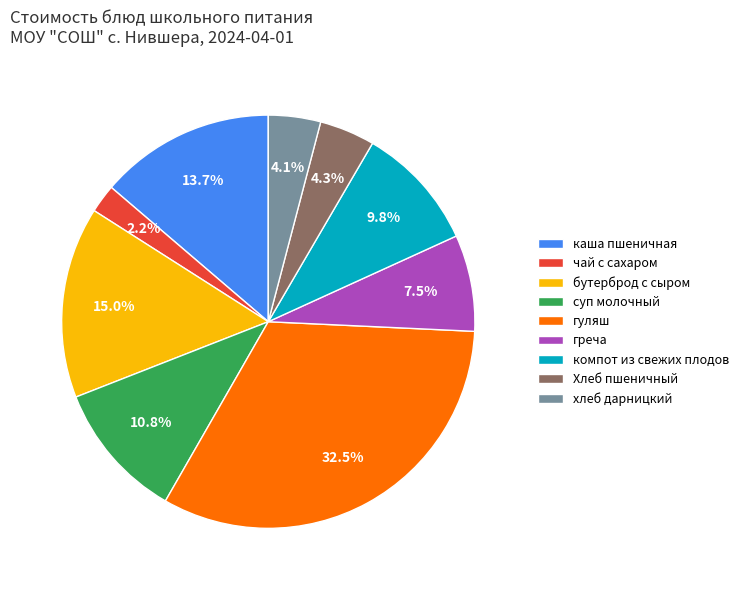

What portion of the pie excludes компот из свежих плодов?

90.2%